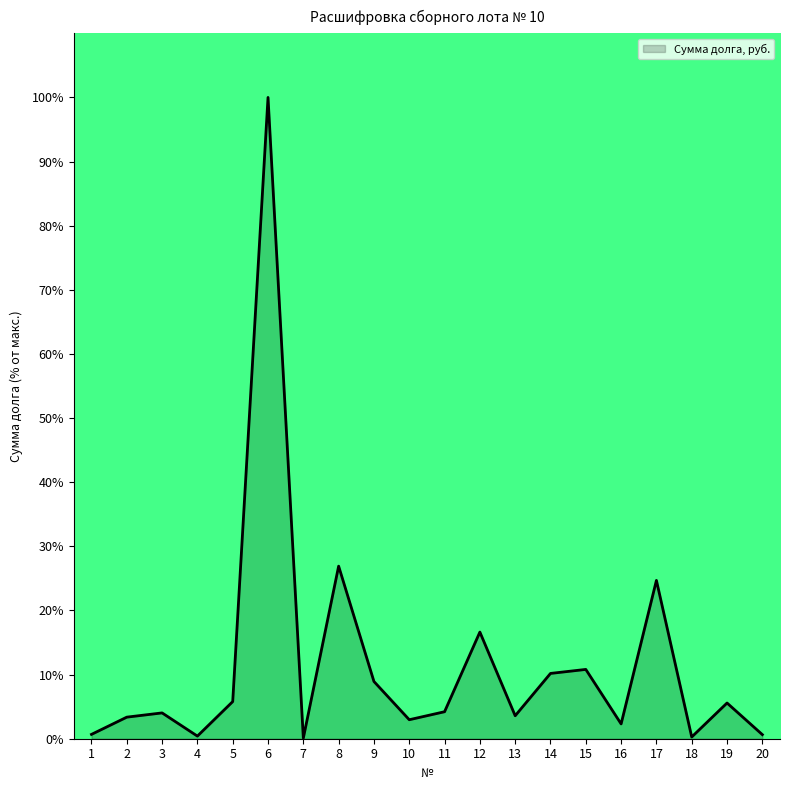

What is the change in value from 8 to 14?

-16.7